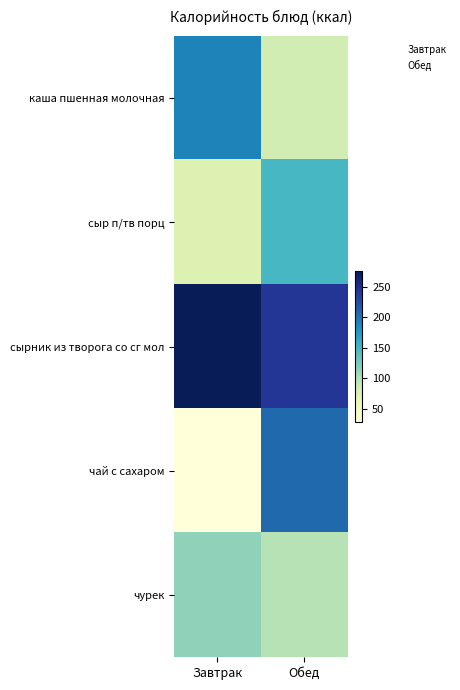

What is the total value across all series at Завтрак?

680.5